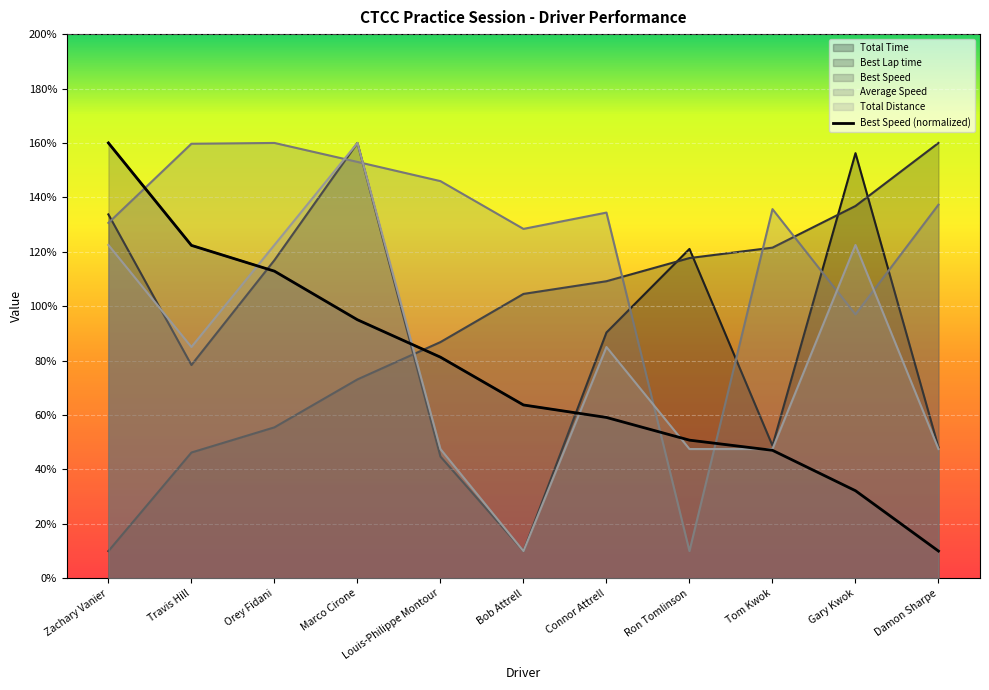

The value of Best Lap time at Bob Attrell is 38.6. True or false?

False